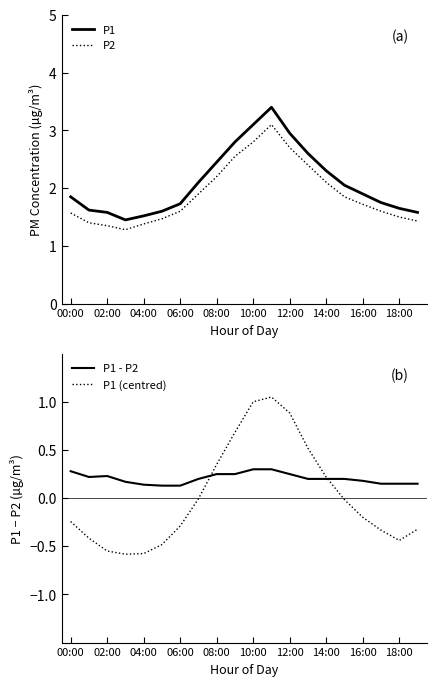

What is the total value across all series at 13?

5.7